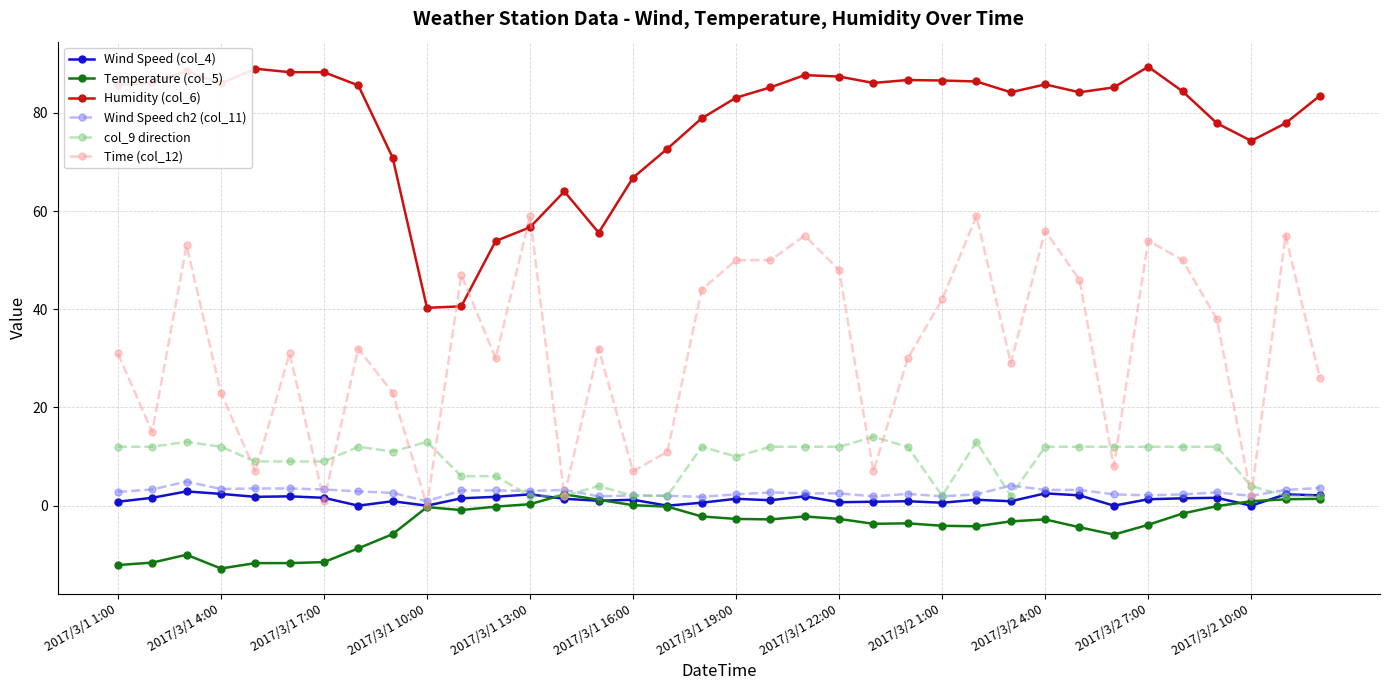

True or false: Humidity (col_6) and Wind Speed ch2 (col_11) intersect in this chart.

False